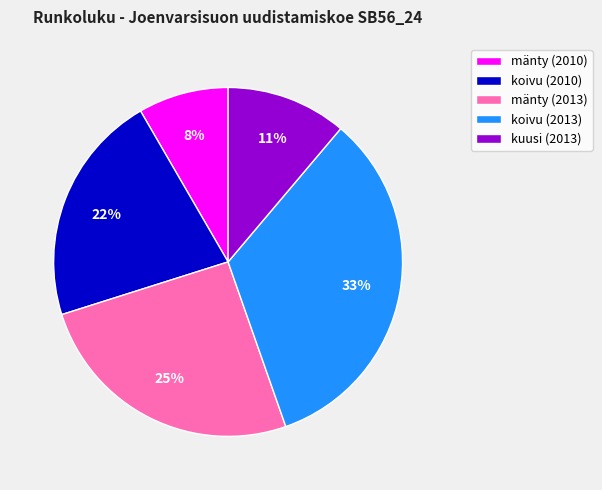

To the nearest percent, what is the average slice percentage?

20%